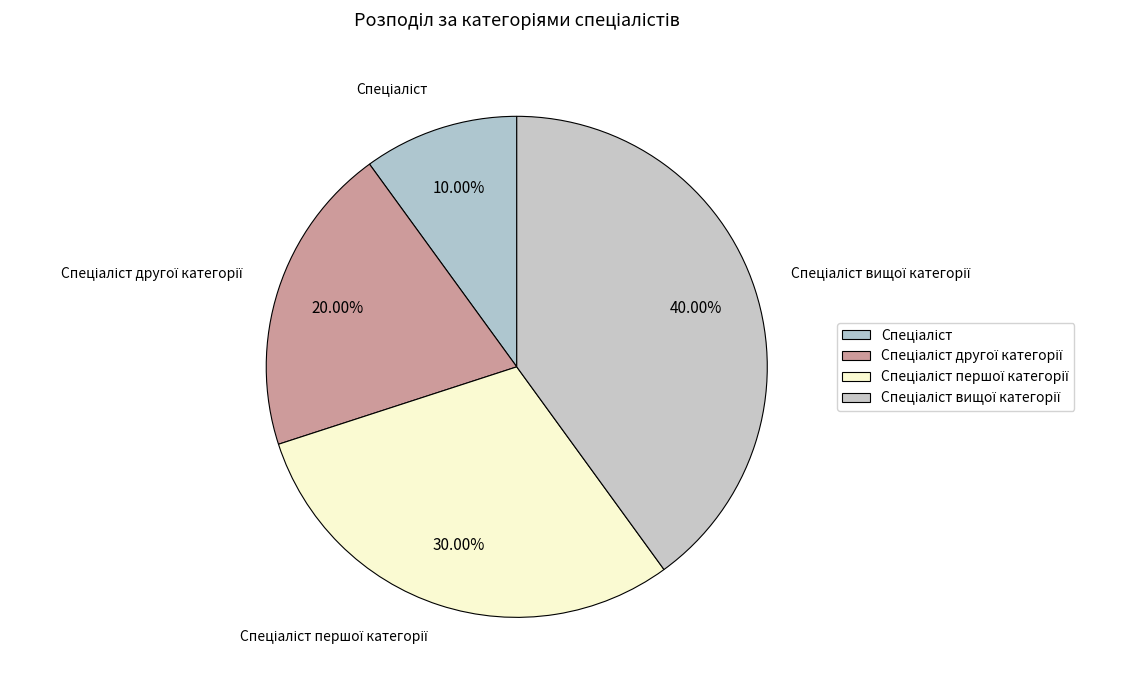

To the nearest percent, what is the combined percentage of Спеціаліст and Спеціаліст першої категорії?

40%